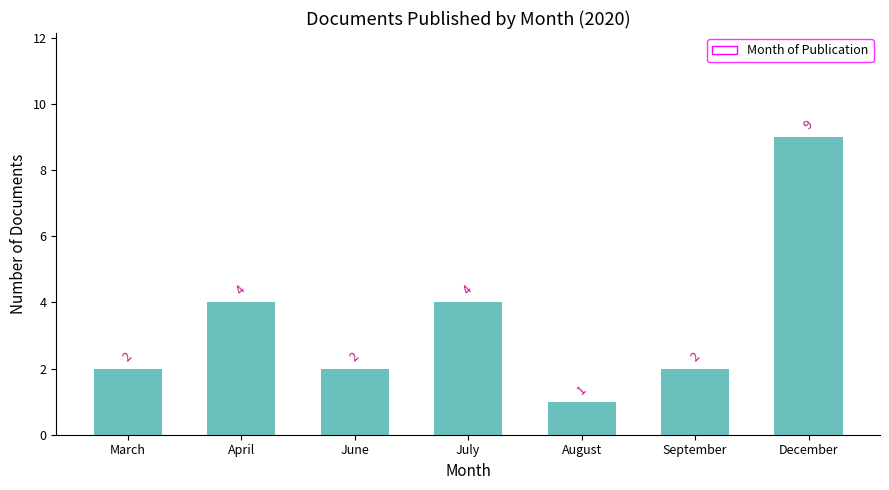

Is it true that the value at December is 2?

False